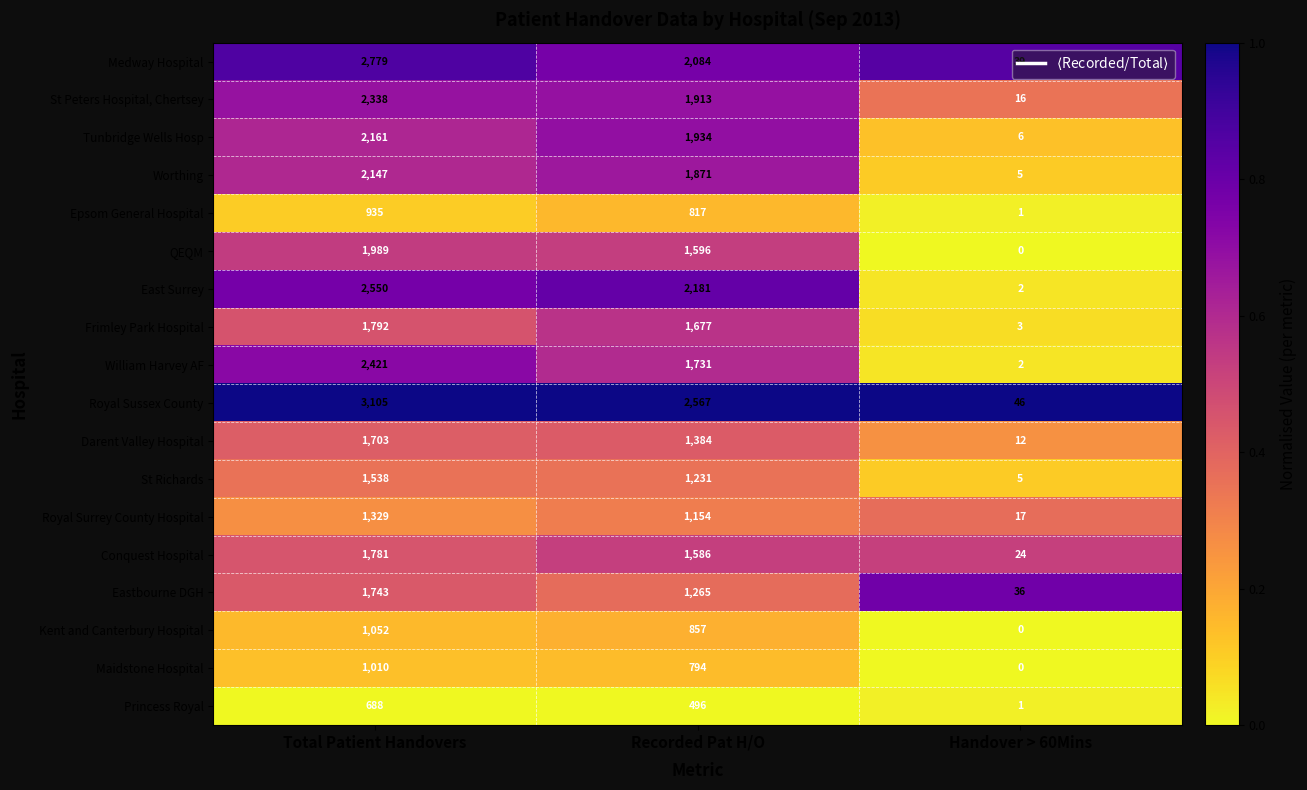

Which series has the largest range (max minus min)?

Royal Sussex County